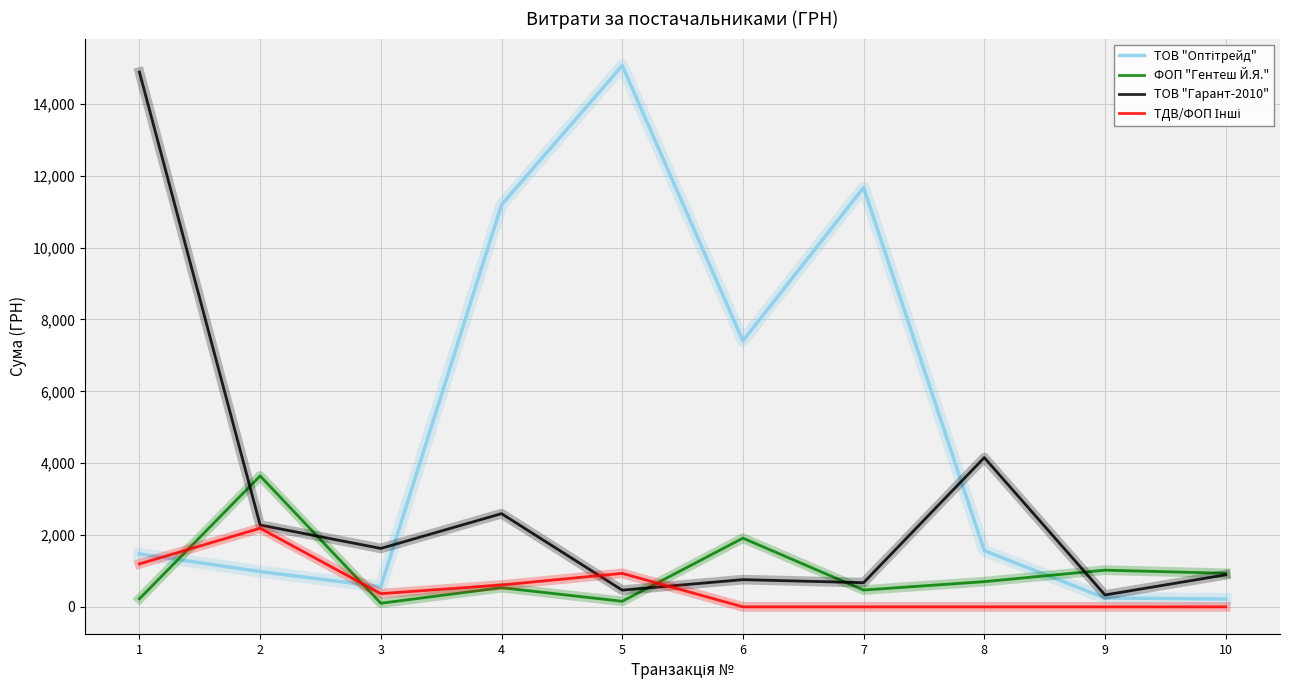

What is the total value across all series at 6?

10077.0